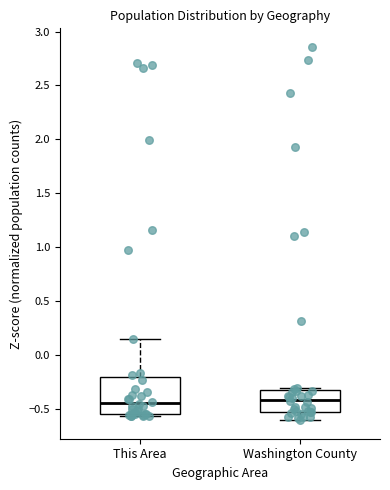

Reading left to right, read every box against the y-axis: the position of its median line, the range the box covers, and the ends of its whiskers. The values are not printed on the chart, so give them approximately, as read against the axis.

This Area: median -0.45, box -0.55 to -0.20, whiskers -0.55 (just below the box's lower edge) to 0.15
Washington County: median -0.40, box -0.55 to -0.30, whiskers -0.60 to -0.30 (just above the box's upper edge)